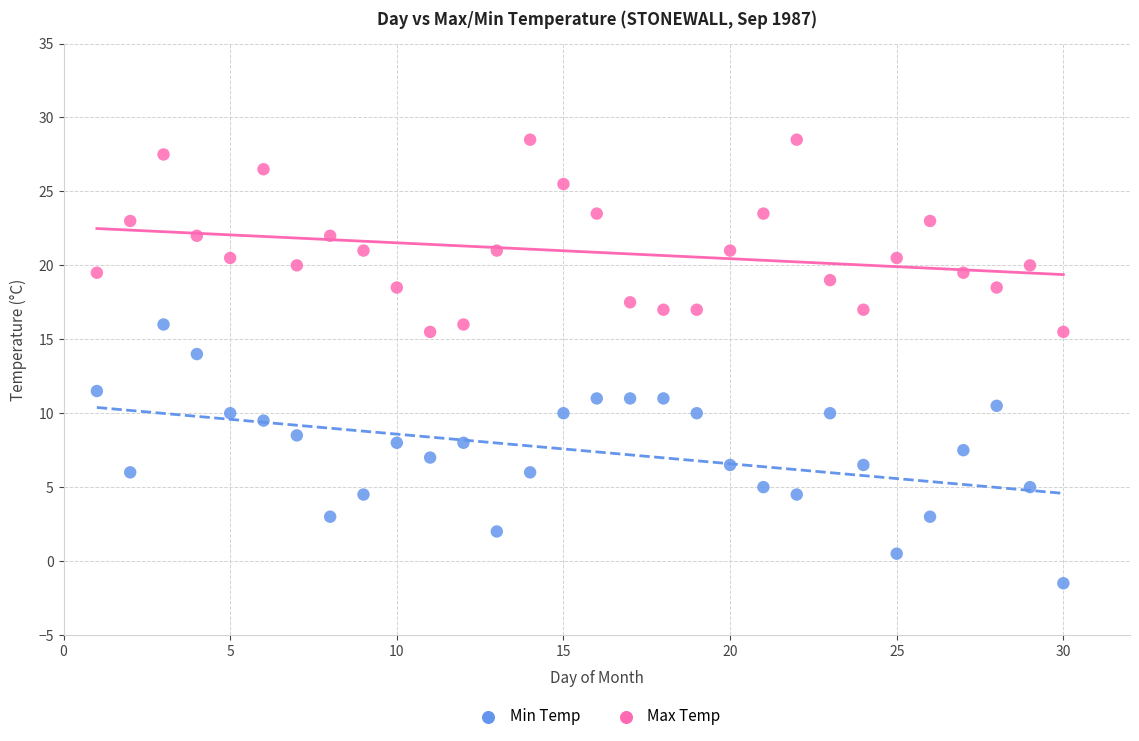

Which series has the widest spread of Y values?

Min Temp